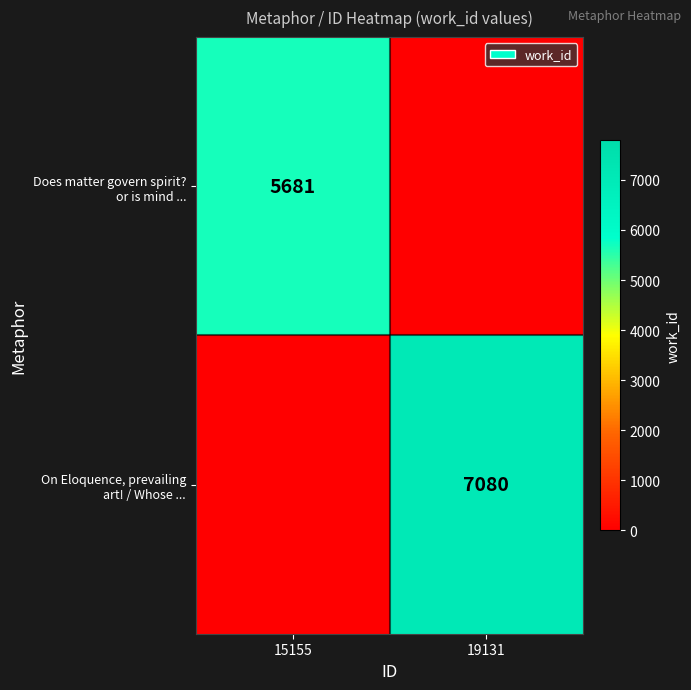

The value of Does matter govern spirit? or is mind ... at 19131 is -2415. True or false?

False